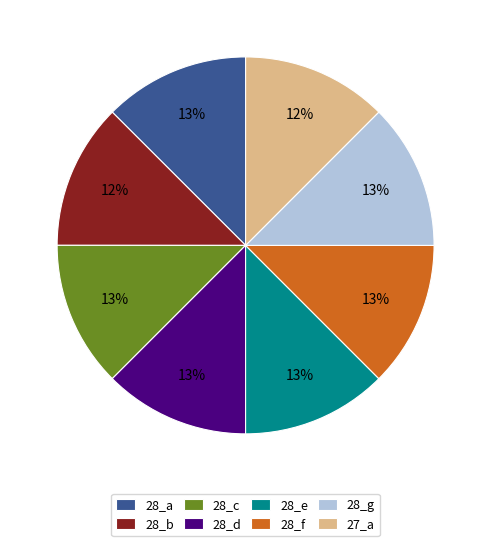

What is the ratio of the value at 28_c to the value at 28_a?

1.0